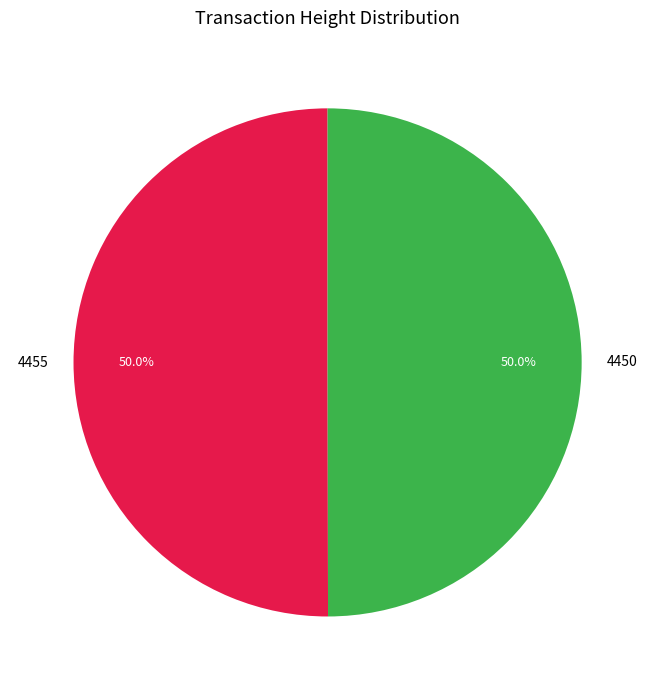

What is the total percentage of 4450 and 4455?

100.0%